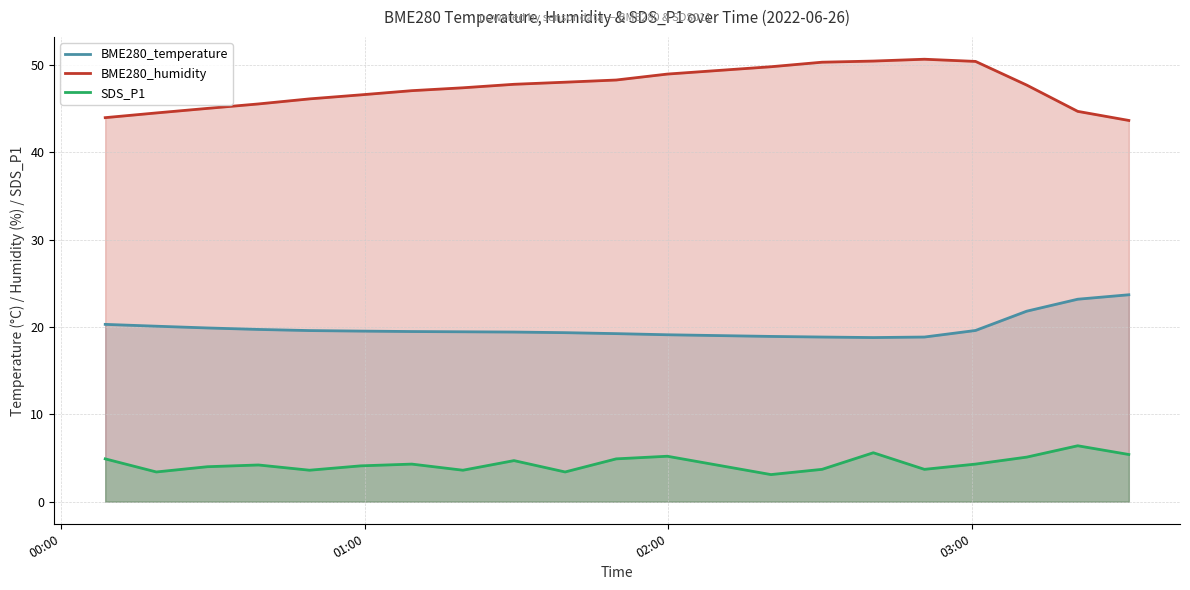

What are all the series names shown in the legend?

BME280_temperature, BME280_humidity, SDS_P1